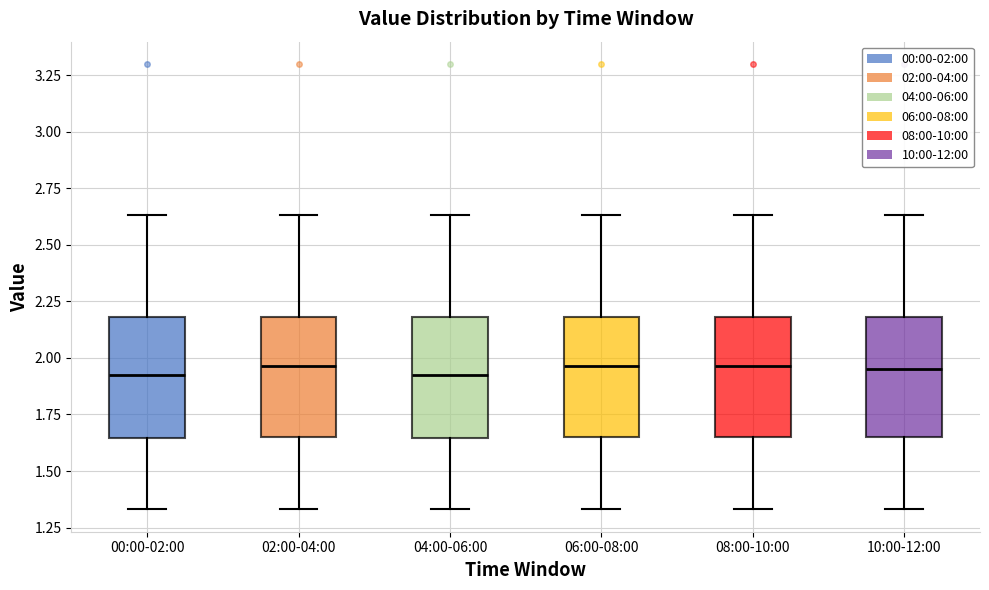

Reading left to right, transcribe this box plot: for each box, give where its median line is, the range the box spans, and where its two whiskers end, as read against the y-axis. The values are not printed on the chart, so give them approximately, as read against the axis.

00:00-02:00: median 1.95, box 1.65 to 2.20, whiskers 1.35 to 2.65
02:00-04:00: median 1.95, box 1.65 to 2.20, whiskers 1.35 to 2.65
04:00-06:00: median 1.95, box 1.65 to 2.20, whiskers 1.35 to 2.65
06:00-08:00: median 1.95, box 1.65 to 2.20, whiskers 1.35 to 2.65
08:00-10:00: median 1.95, box 1.65 to 2.20, whiskers 1.35 to 2.65
10:00-12:00: median 1.95, box 1.65 to 2.20, whiskers 1.35 to 2.65